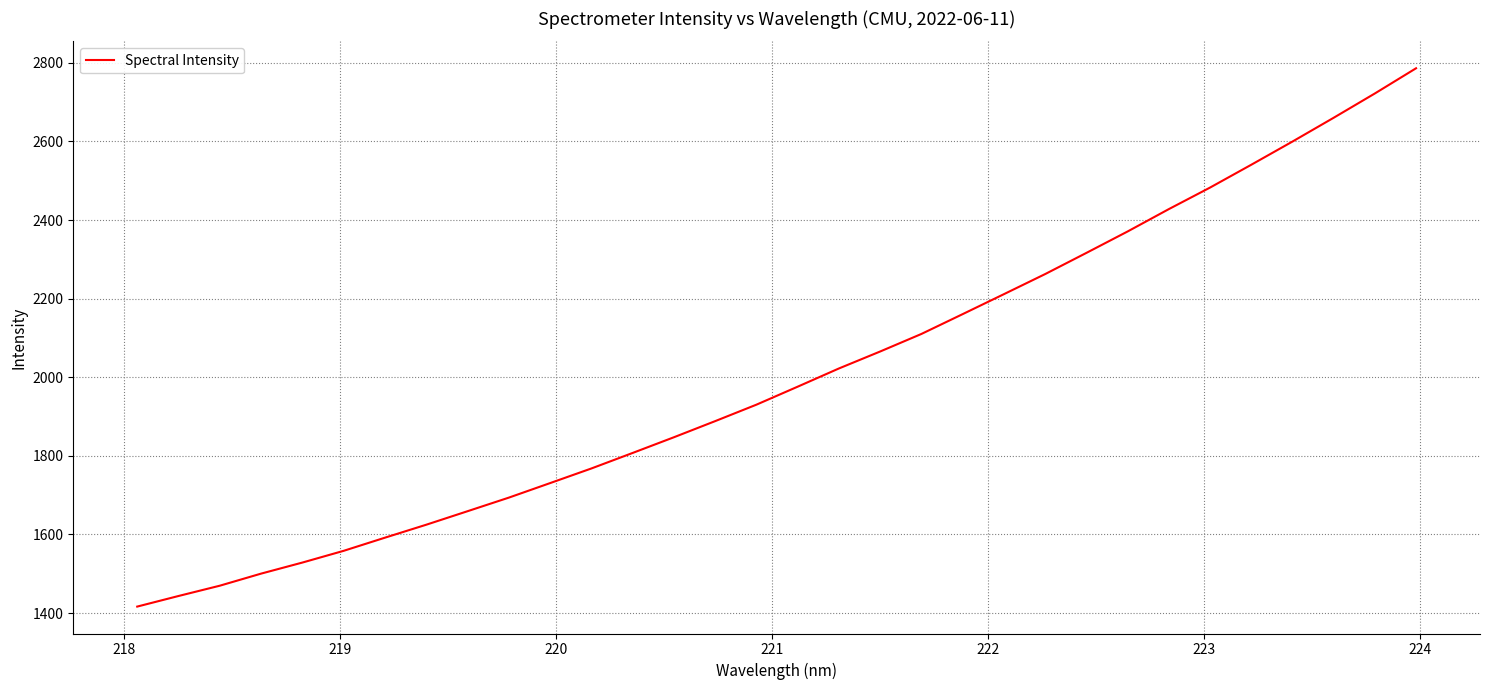

What is the smallest value displayed?

1416.4